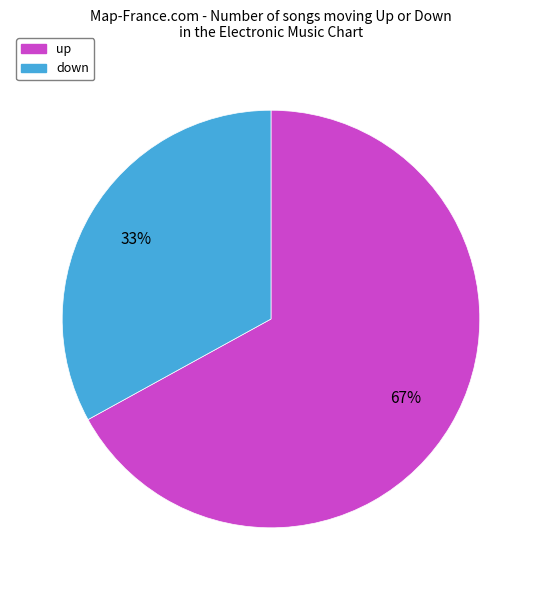

How many segments does this pie chart have?

2